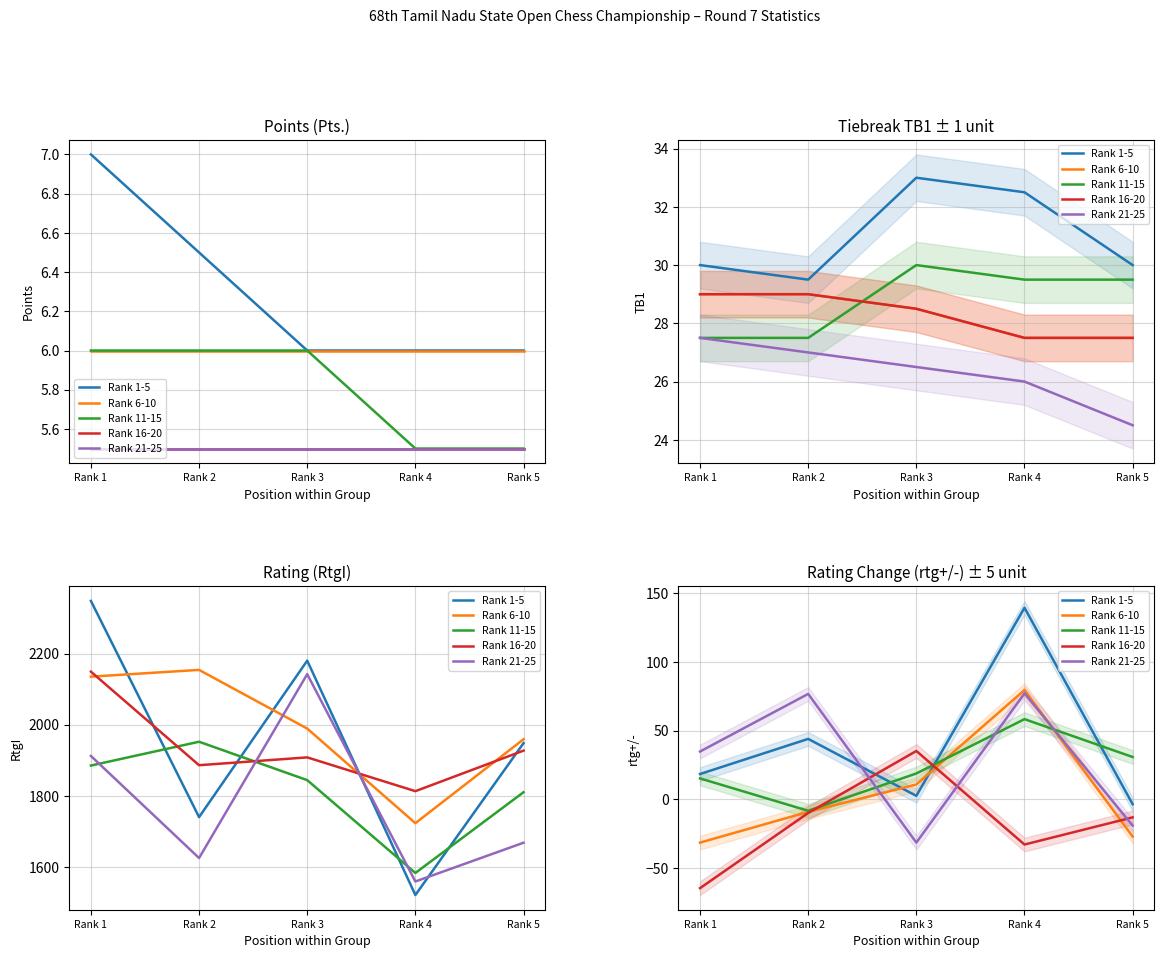

What is the total value across all series at Rank 5?

-32.4